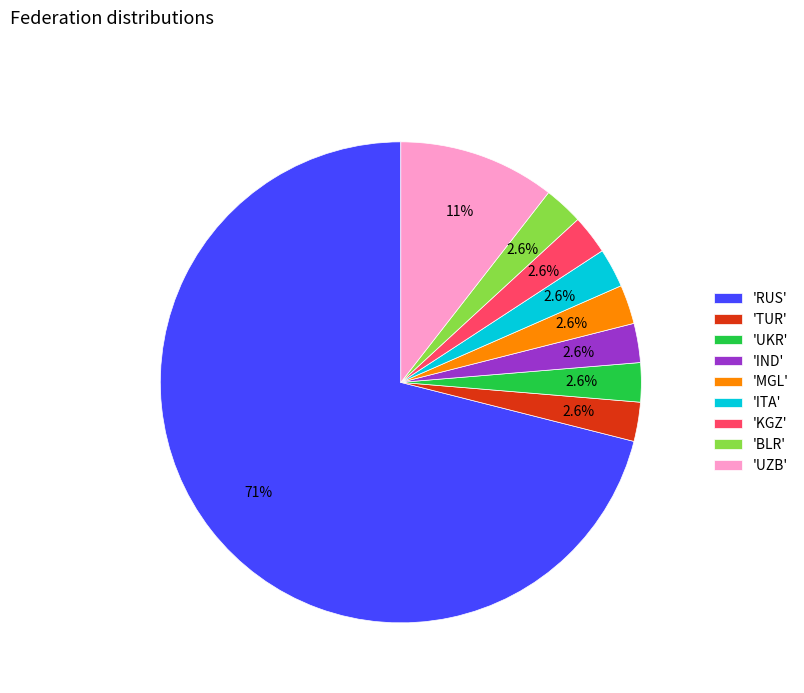

Do 'ITA' and 'RUS' together represent more than half of the pie?

Yes